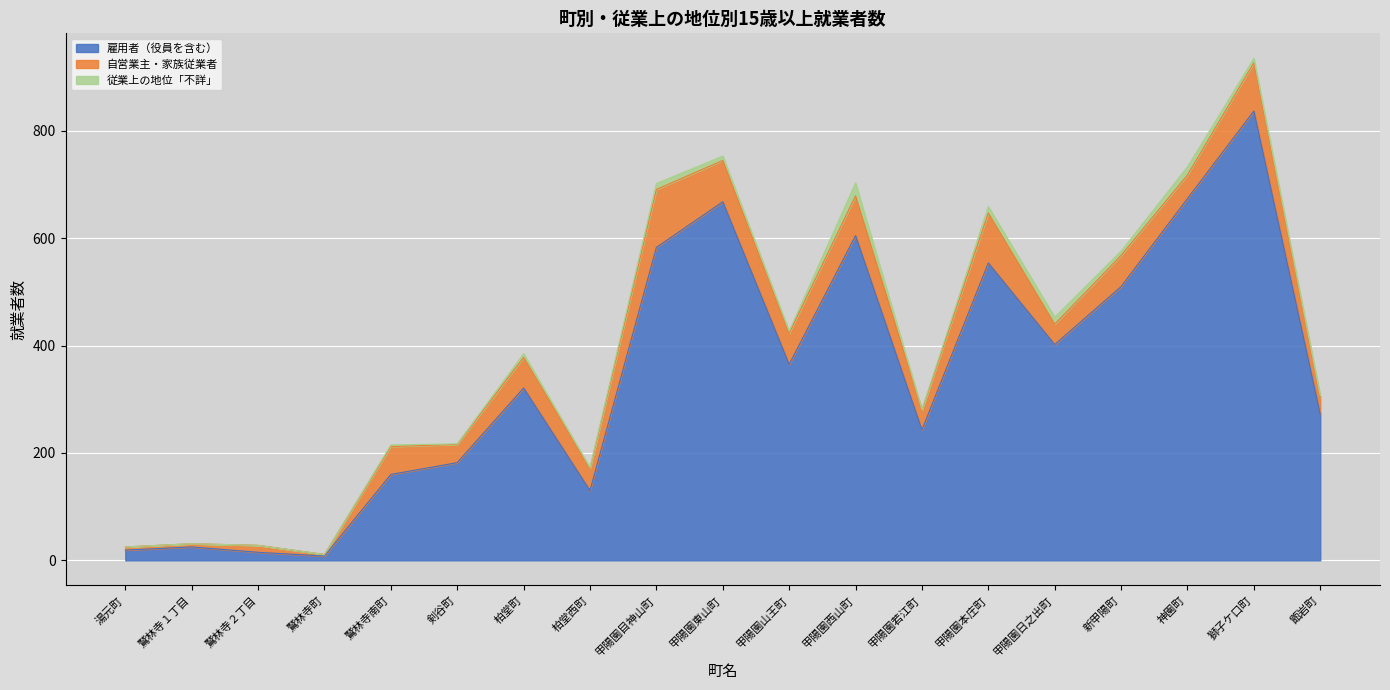

The 従業上の地位「不詳」 series shows 1 at 剣谷町. True or false?

True